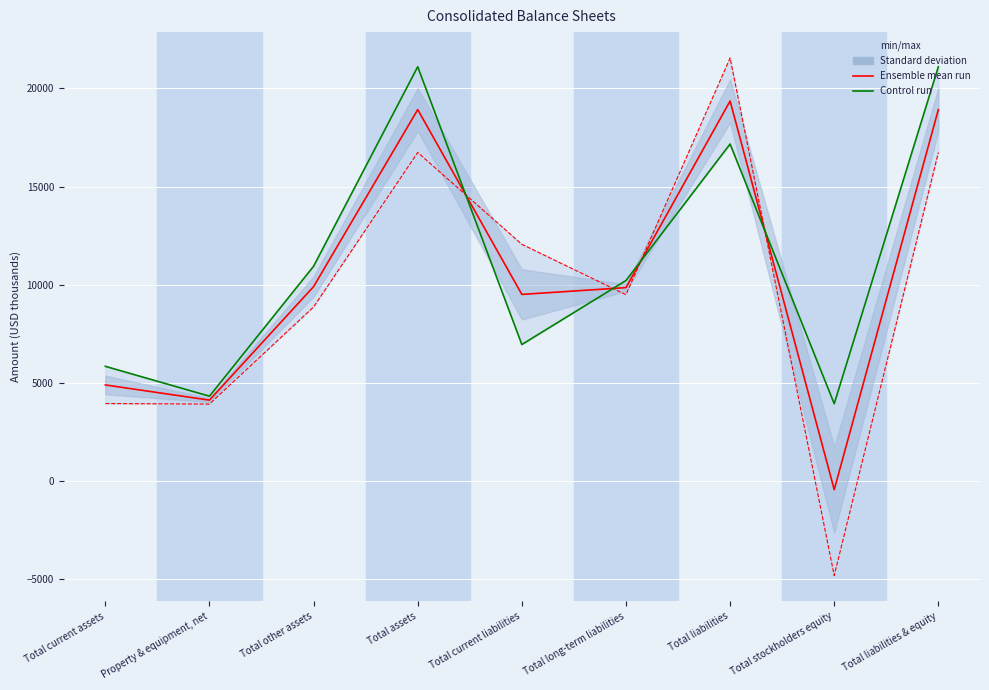

At how many categories does at least one series exceed 17247?

3